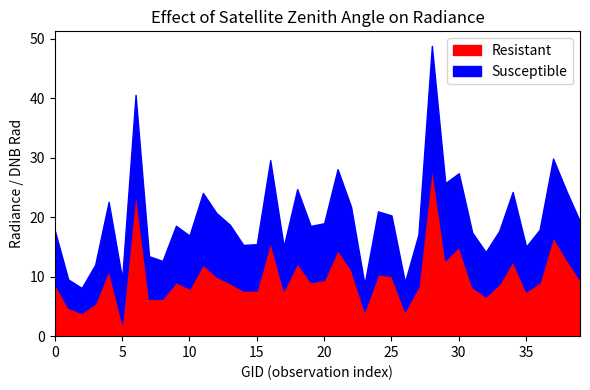

Reading right to left, what are all the values shown in this chart?

Resistant: 155242=9.5	155067=12.9	154860=16.7	154662=9.0	154463=7.5	154271=12.6	151404=8.8	150533=6.7	150348=8.2	150161=15.1	150147=12.8	149961=28.5	149775=8.3	143488=4.2	140005=10.1	139813=10.4	138230=4.2	137852=11.2	6551=14.5	137458=9.5	137268=9.1	134260=12.3	134076=7.7	133896=15.9	133343=7.7	133159=7.7	132798=8.9	132606=10.0	132076=12.1	122837=8.0	122463=9.1	122118=6.3	121942=6.3	121771=24.3	121594=2.2	121249=11.2	115591=5.5	109895=3.9	104431=4.8	104315=8.8
Susceptible: 155242=9.8	155067=11.5	154860=13.2	154662=8.9	154463=7.5	154271=11.6	151404=8.9	150533=7.5	150348=9.2	150161=12.3	150147=12.9	149961=20.4	149775=8.7	143488=4.9	140005=10.2	139813=10.6	138230=4.5	137852=10.6	6551=13.6	137458=9.5	137268=9.4	134260=12.4	134076=7.4	133896=13.7	133343=7.8	133159=7.7	132798=9.8	132606=10.7	132076=12.0	122837=8.9	122463=9.5	122118=6.3	121942=7.2	121771=16.2	121594=7.5	121249=11.4	115591=6.5	109895=4.2	104431=4.8	104315=9.0